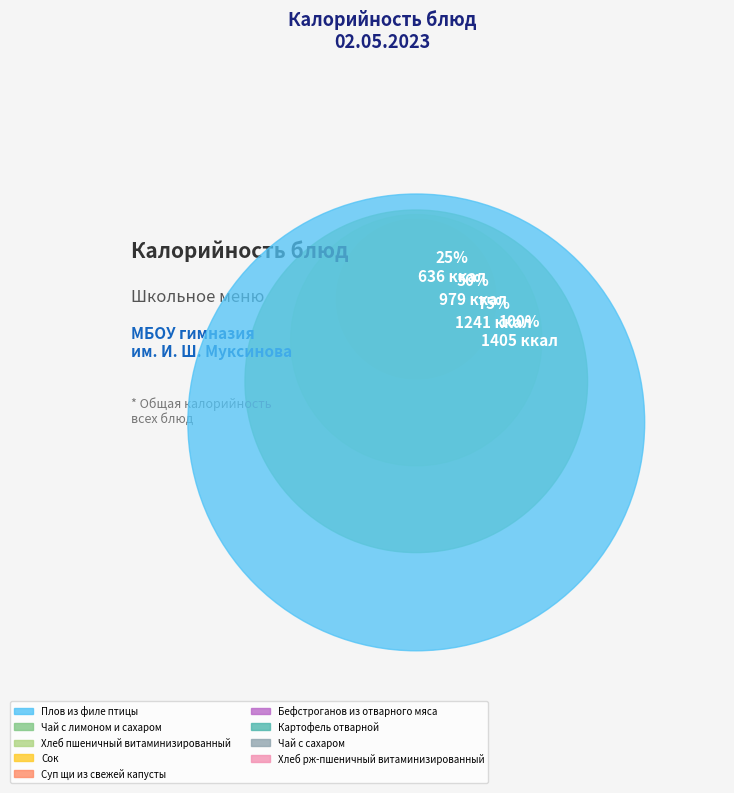

Between Хлеб рж-пшеничный витаминизированный and Картофель отварной, which is larger?

Картофель отварной